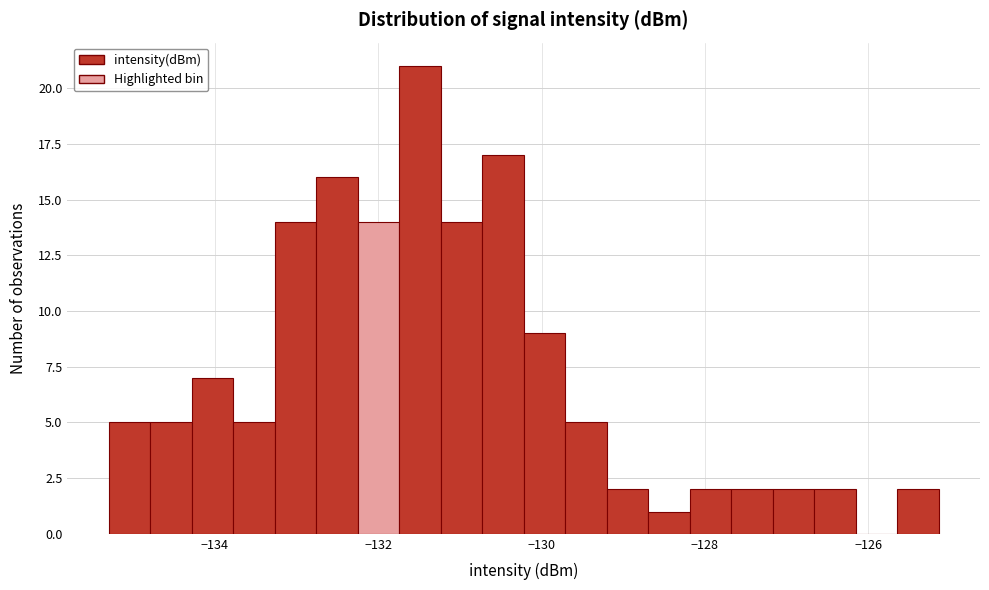

Read against the x-axis, roughly where is the centre of the tallest bar?

-131.4